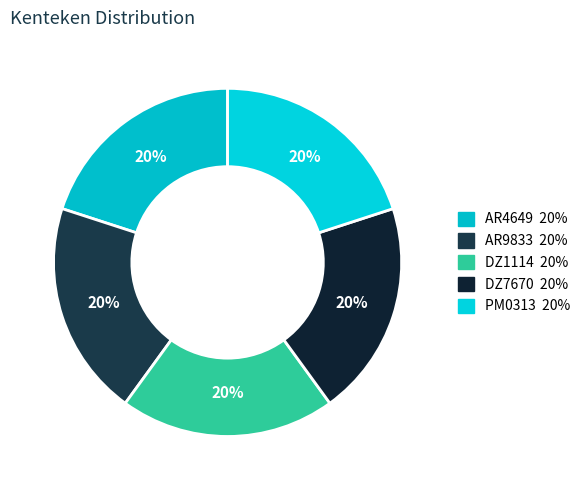

Is there any slice that represents more than half of the pie?

No